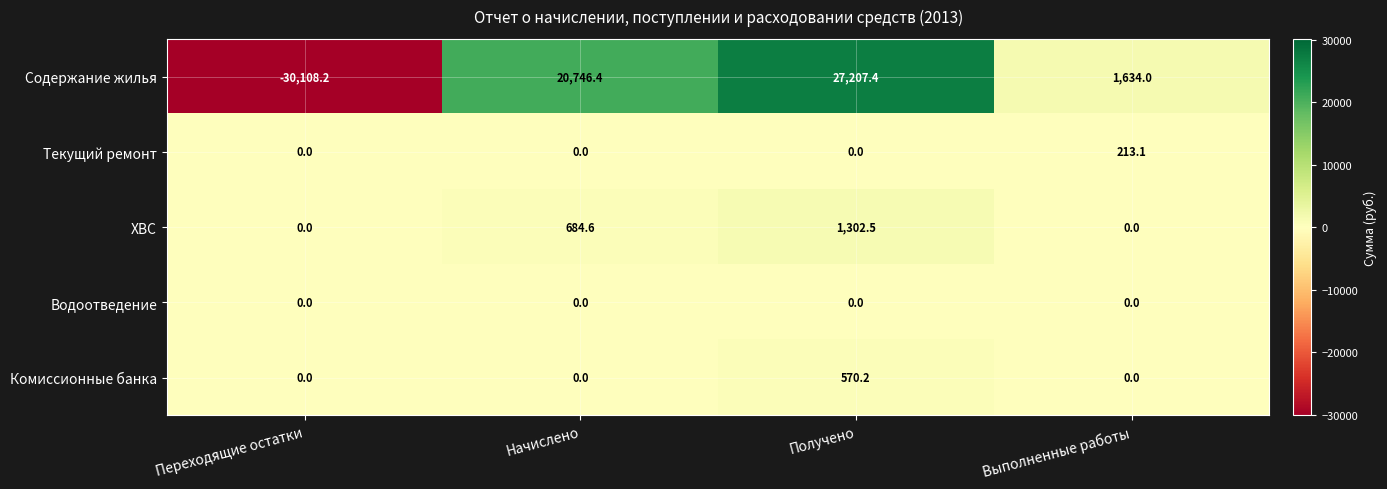

Which series changed the most between Переходящие остатки and Начислено?

Содержание жилья